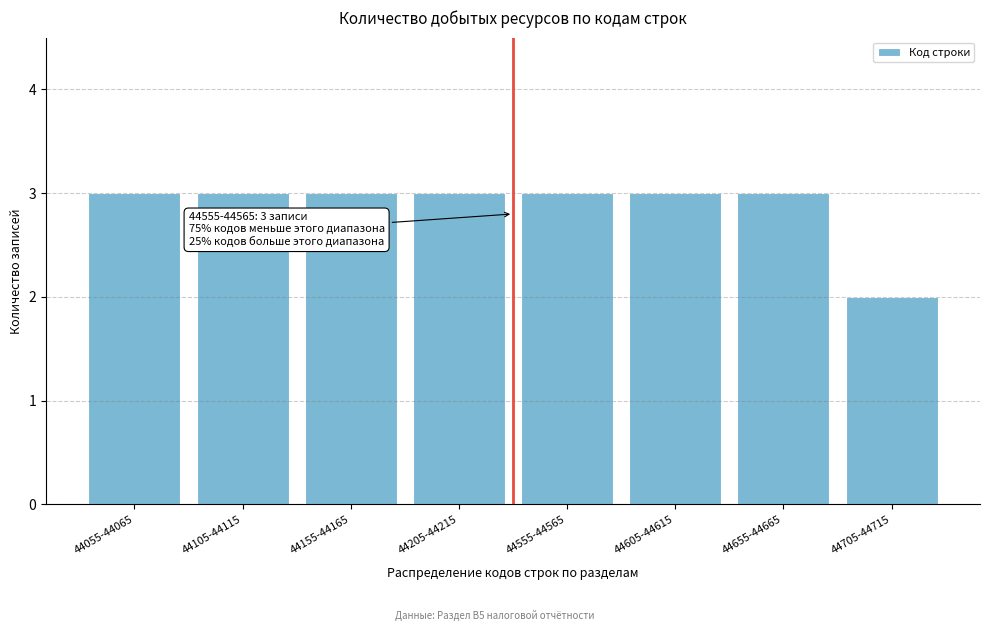

Reading left to right, transcribe all the data shown in this chart.

3	3	3	3	3	3	3	2